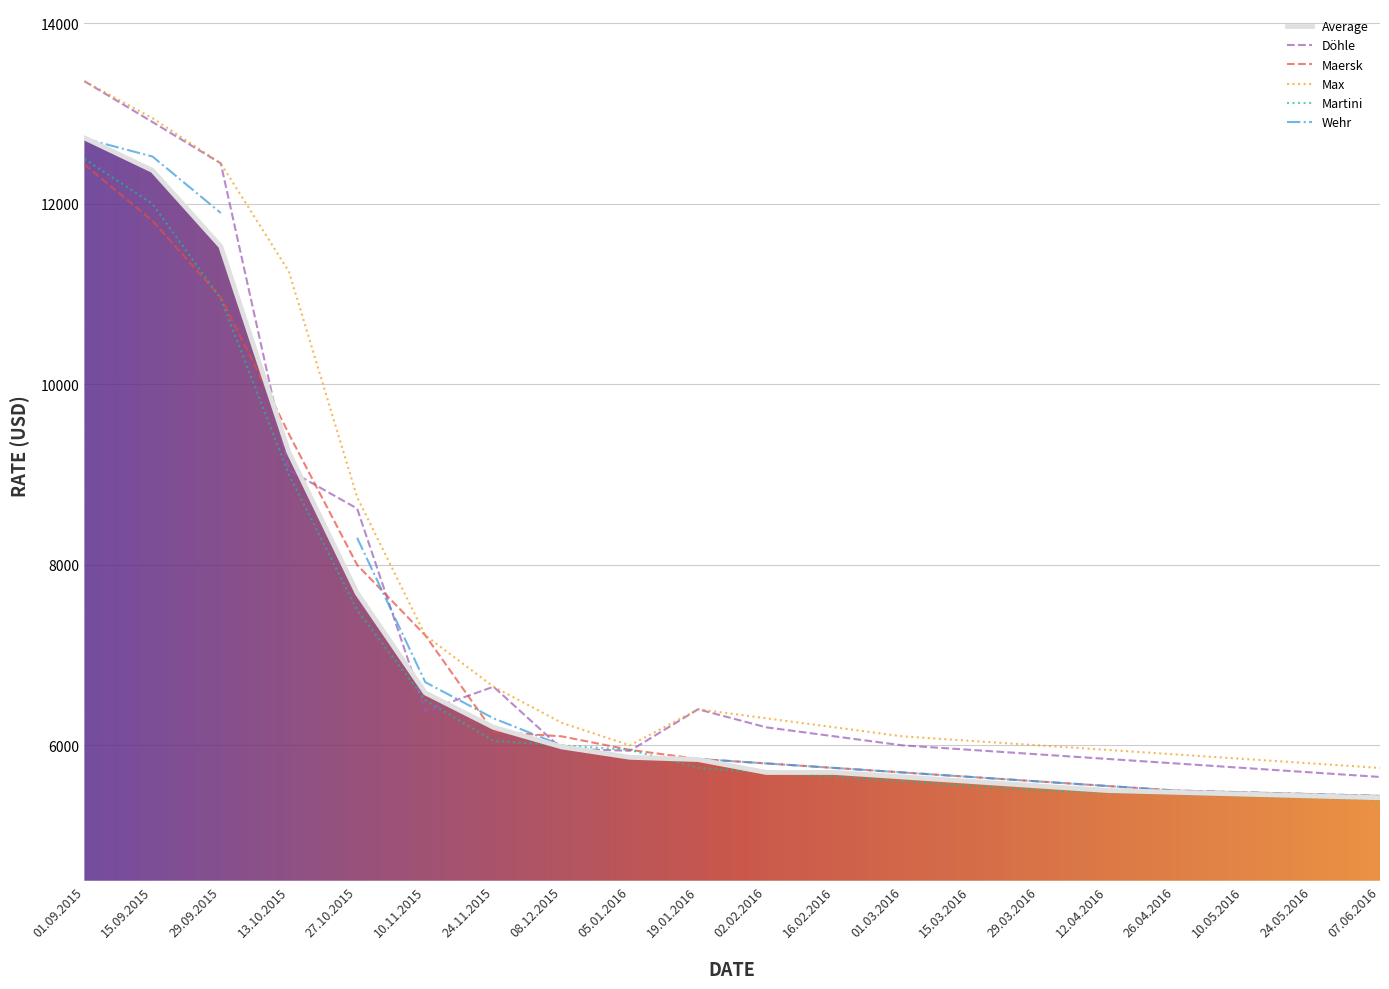

What is the lowest value of the Maersk series?

5440